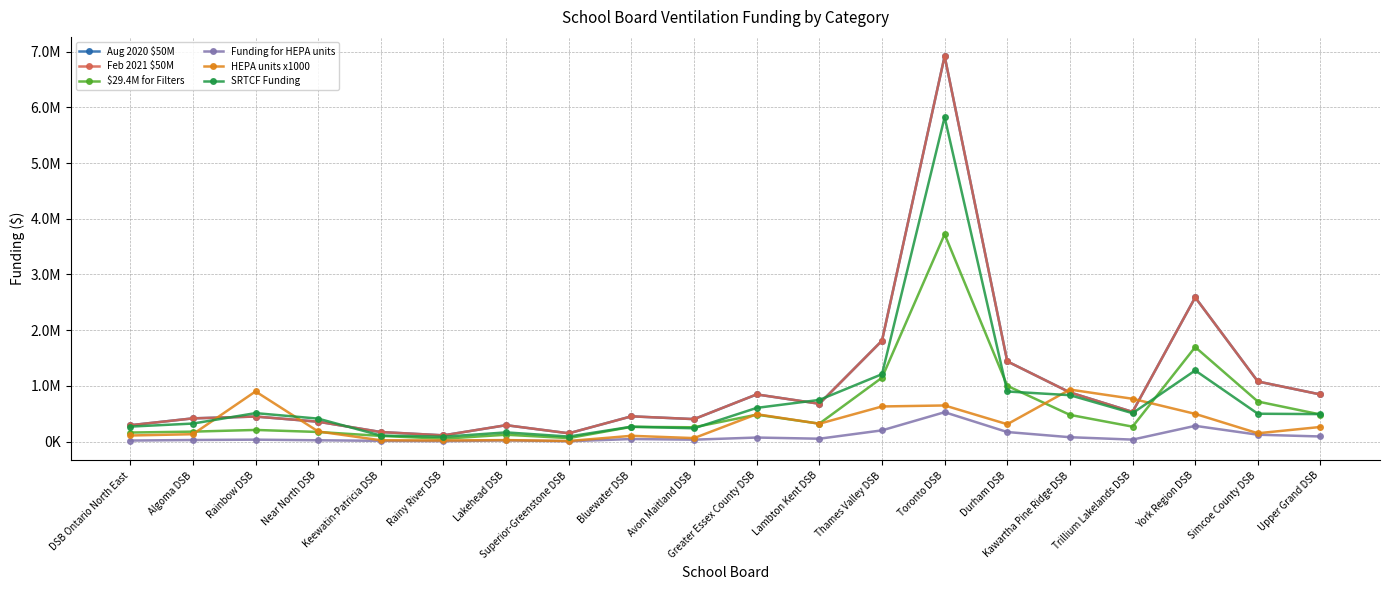

Does the chart have visible grid lines?

Yes